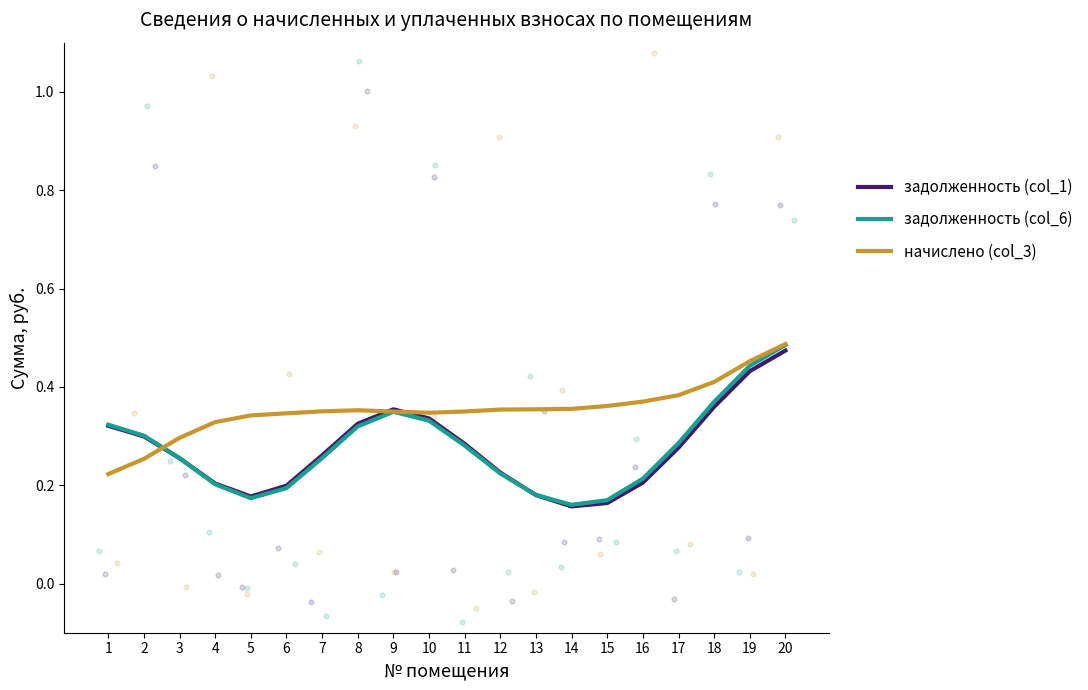

What is the total value across all series at 19?

1.3